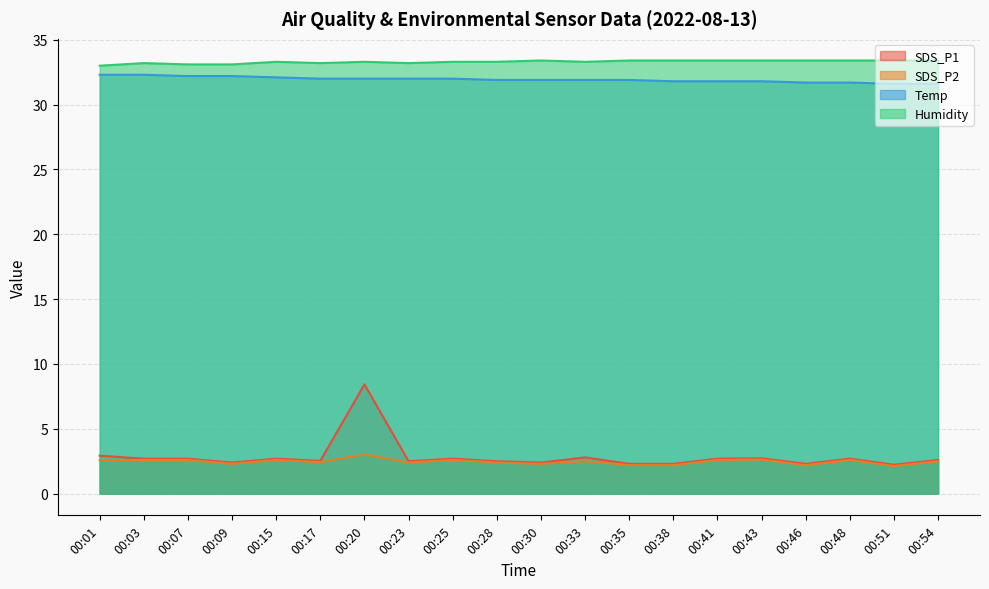

True or false: Temp and Humidity cross at least once.

False